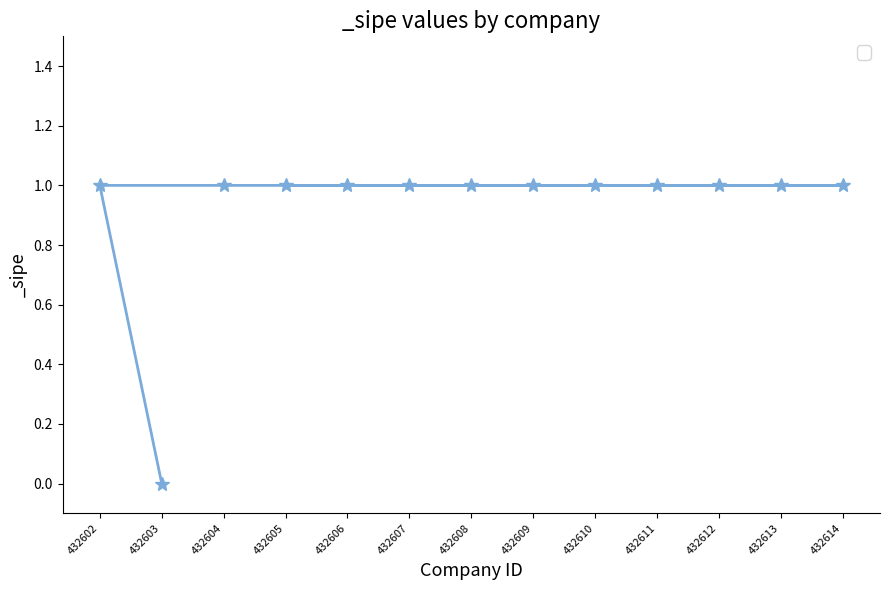

Which label corresponds to the smallest value in the chart?

432603